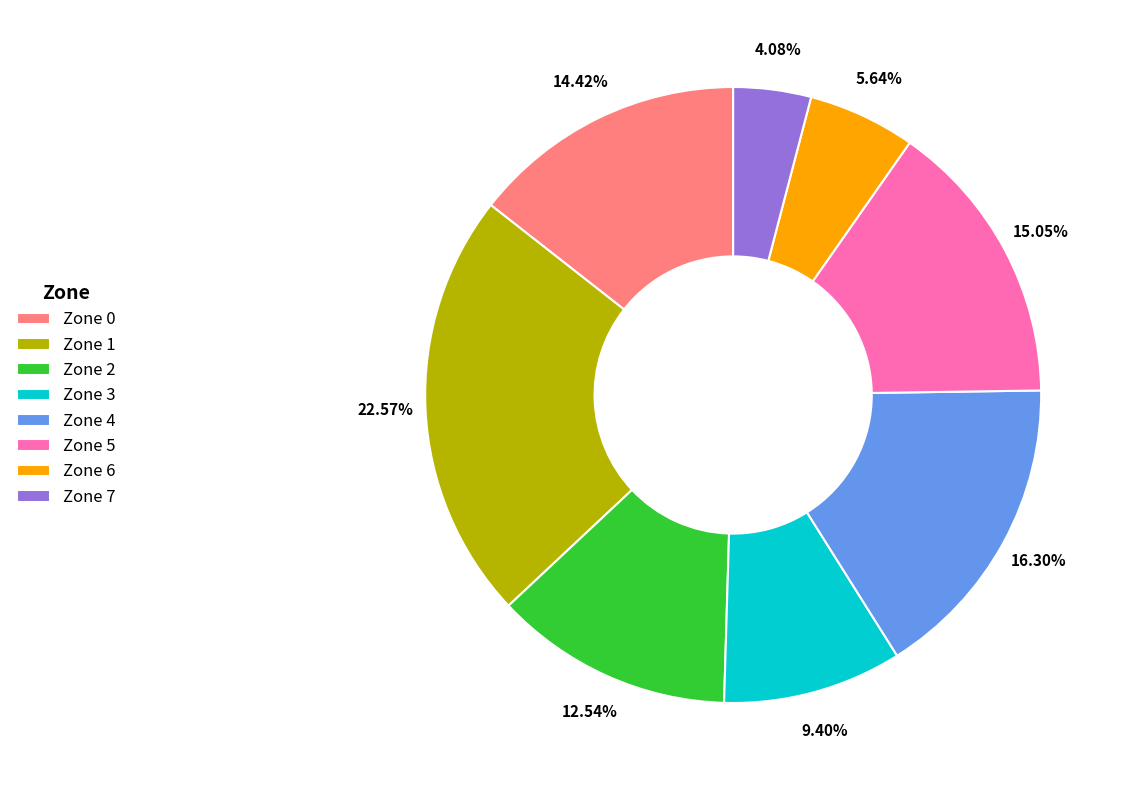

Combined, what portion of the pie is Zone 5 and Zone 0?

29.5%